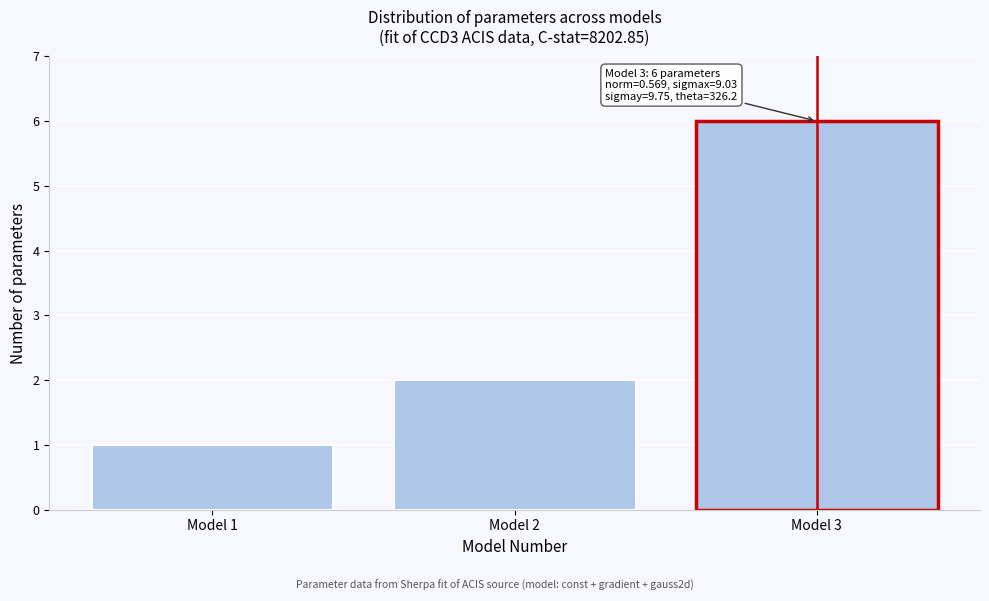

Over which range of the x-axis is the bar tallest?

2.5 to 3.5